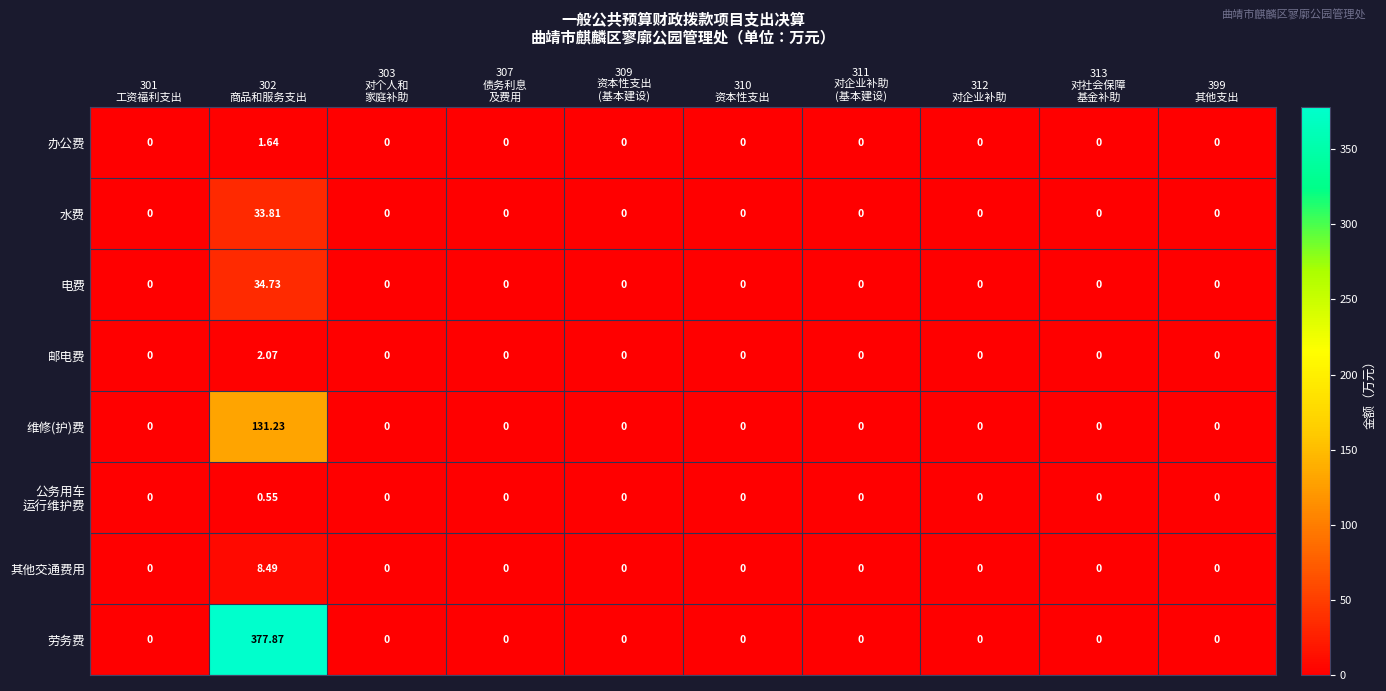

Which series has the widest spread of values?

劳务费